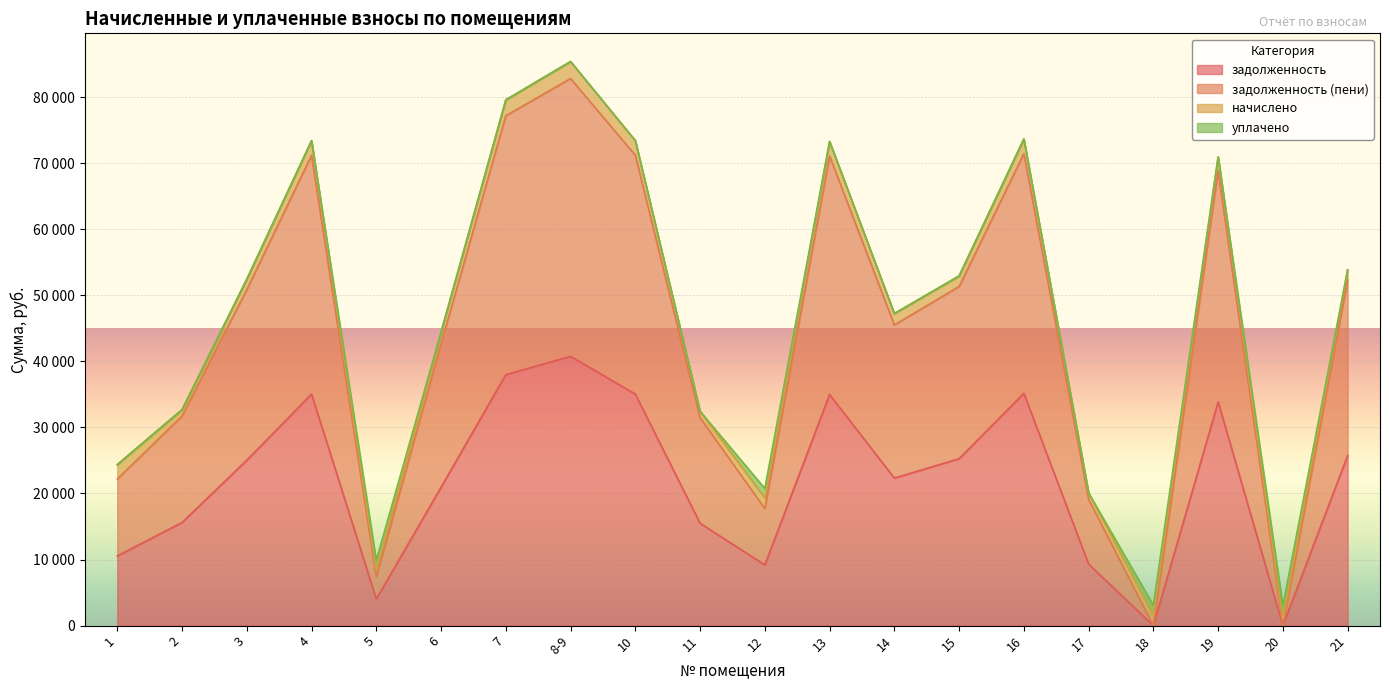

Which series has the largest range (max minus min)?

задолженность (пени)